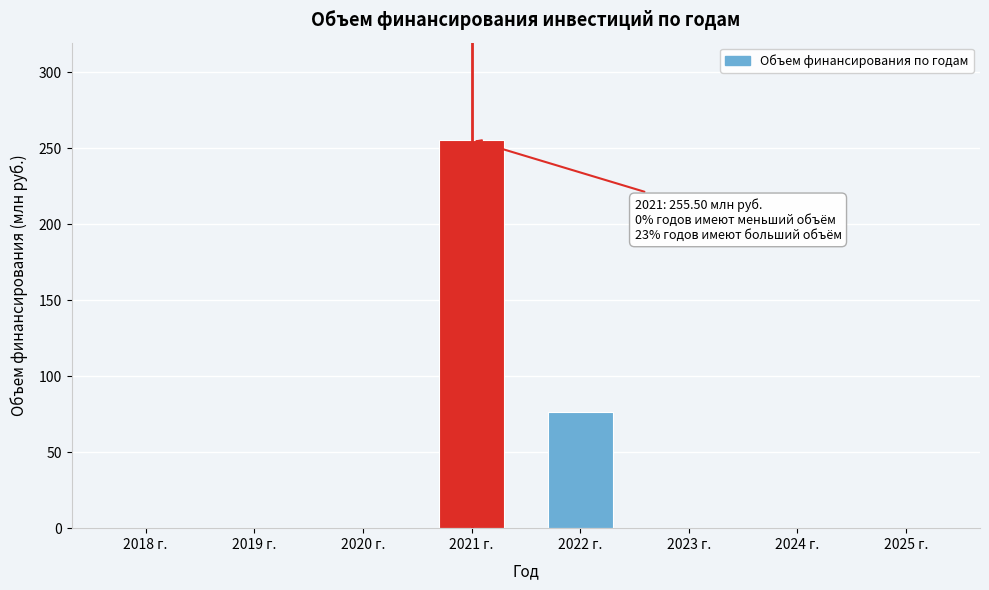

Reading left to right, transcribe all the data shown in this chart.

2018 г.=0.0	2019 г.=0.0	2020 г.=0.0	2021 г.=255.5	2022 г.=76.4	2023 г.=0.0	2024 г.=0.0	2025 г.=0.0